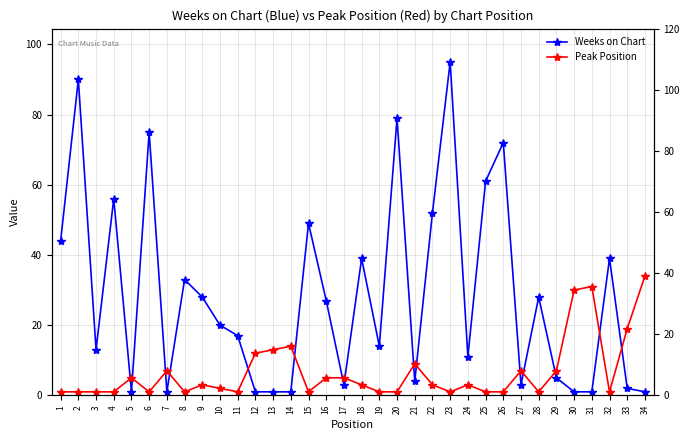

What is the spread (max minus min) of values at 15?

48